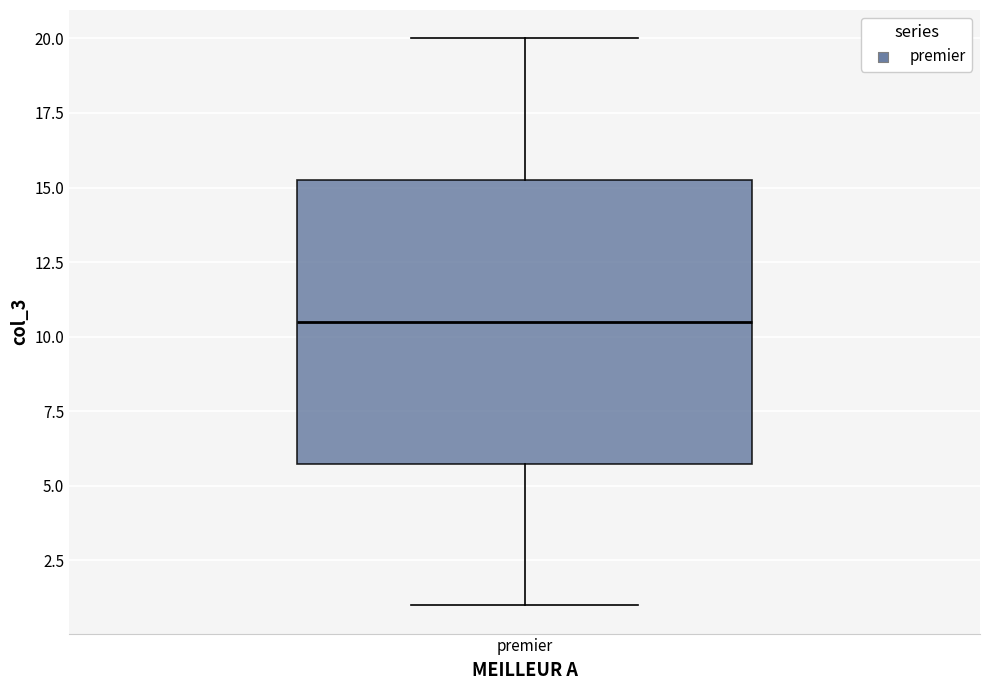

Read this box plot against the y-axis: the position of the median line, the range covered by the box, and the ends of both whiskers. The values are not printed on the chart, so give them approximately, as read against the axis.

median 10.5, box 6.0 to 15.5, whiskers 1.0 to 20.0